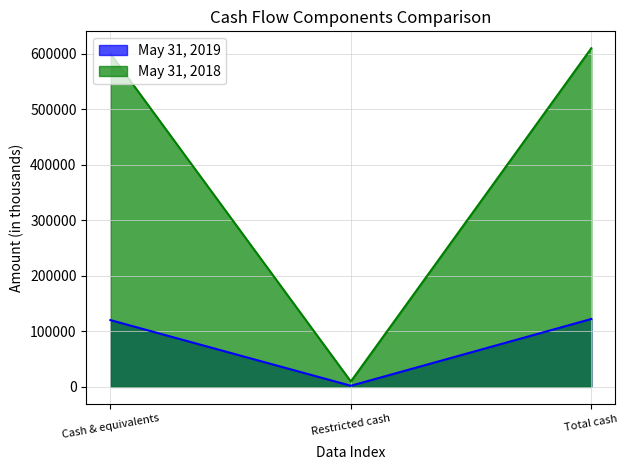

Which series changed the most between Restricted cash and Total cash?

May 31, 2018